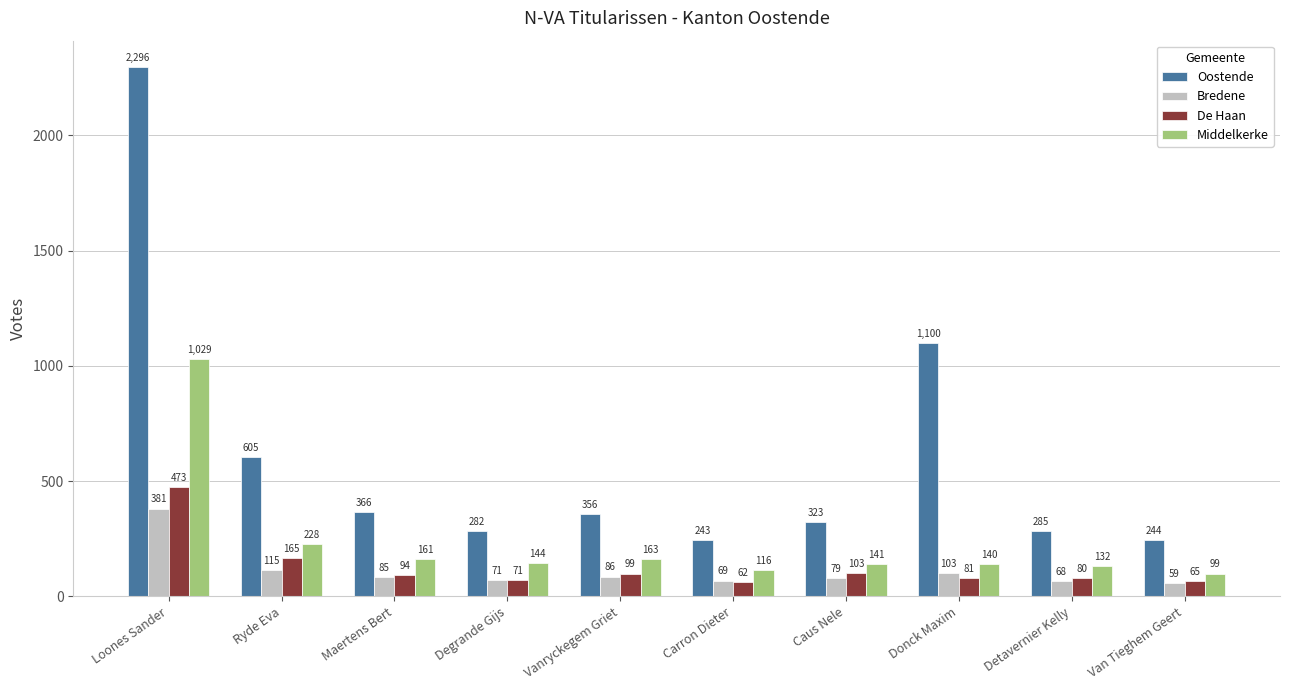

What are all the series names shown in the legend?

Oostende, Bredene, De Haan, Middelkerke